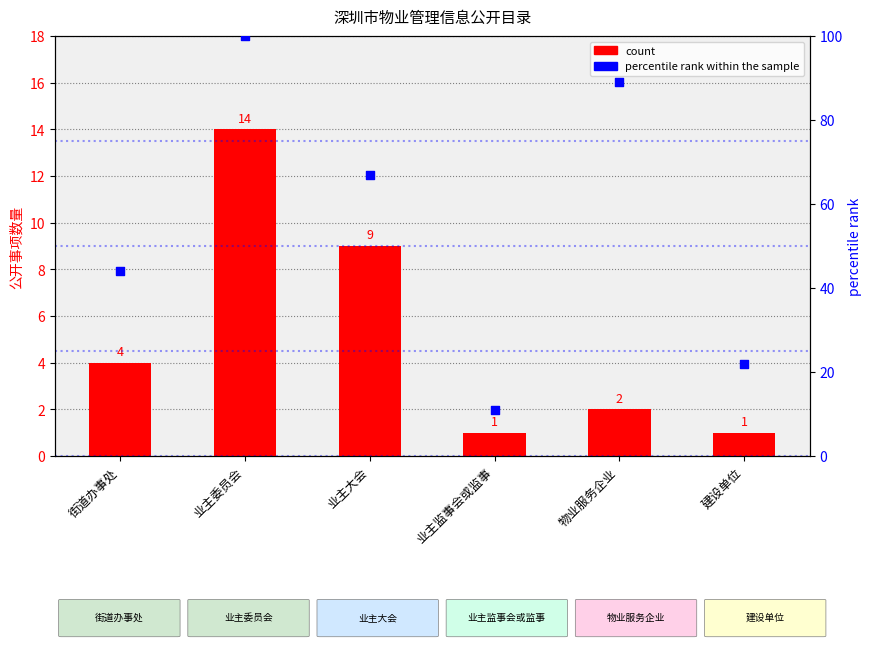

What is the total value across all series at 物业服务企业?

91